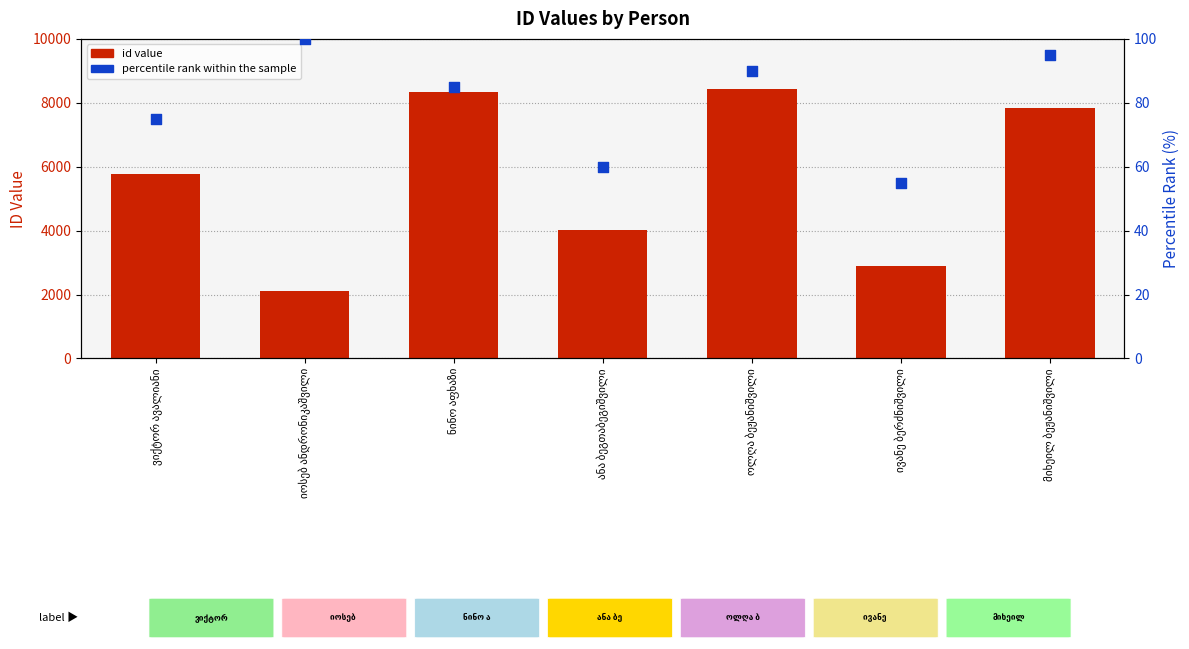

Is the value of id value at მიხეილ ბეჟანიშვილი greater than the value of percentile rank within the sample at ანა ბეგთაბეგიშვილი?

Yes